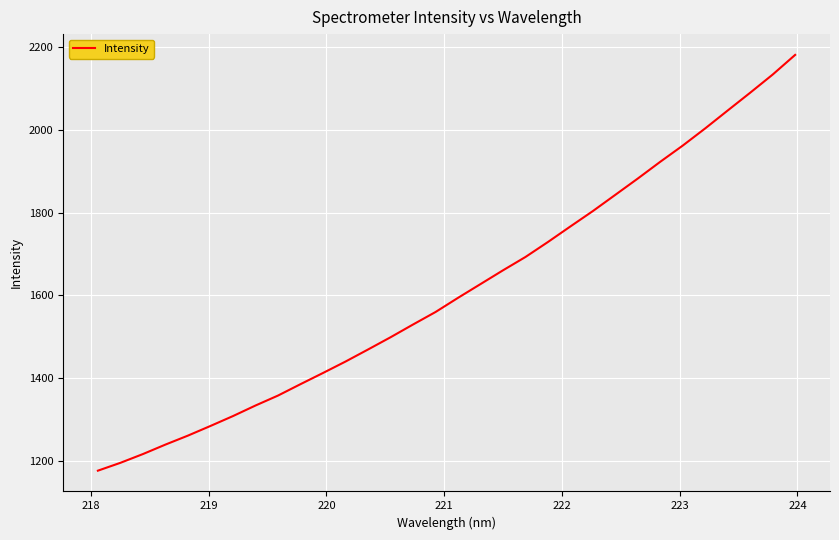

Is this an area chart (filled region under the line)?

No